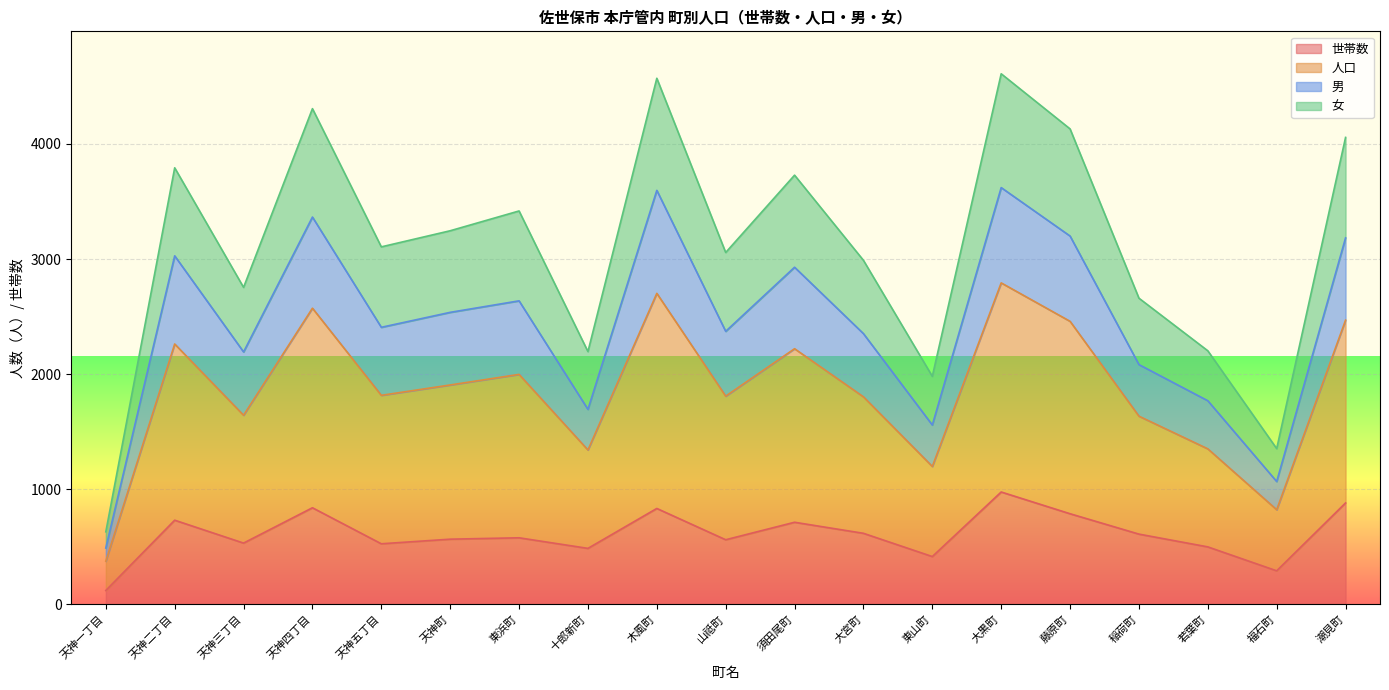

What position from the left is 天神二丁目?

2